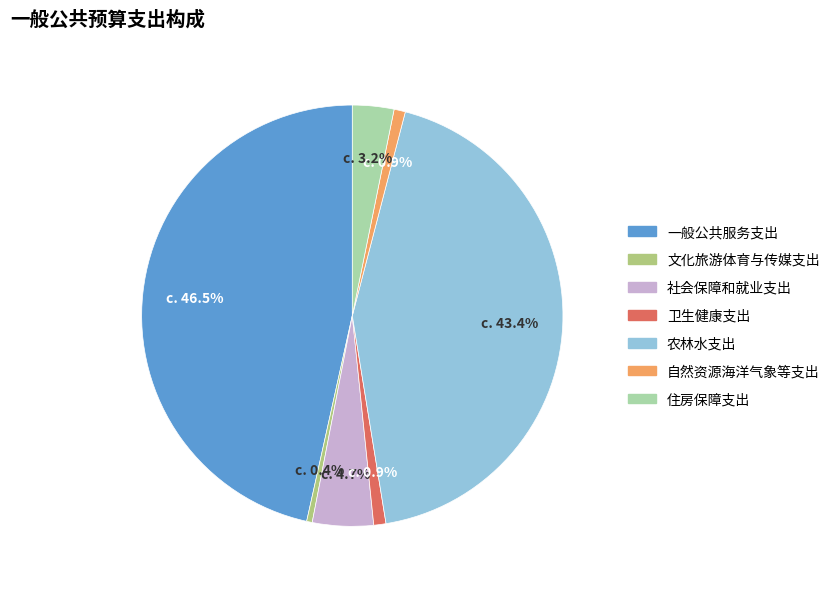

Is the sum of 一般公共服务支出 and 自然资源海洋气象等支出 greater than half?

No